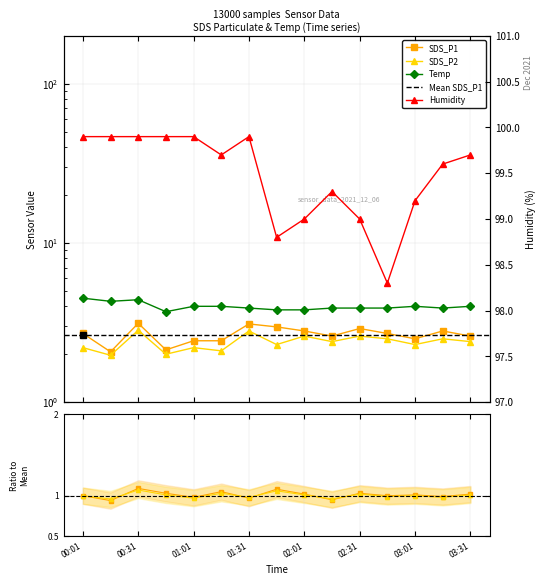

What is the difference between the highest and lowest values at 03:01?

96.9